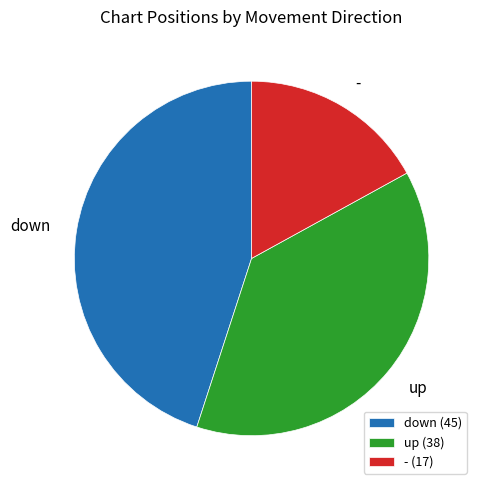

Is it true that down is 45% of the pie?

True